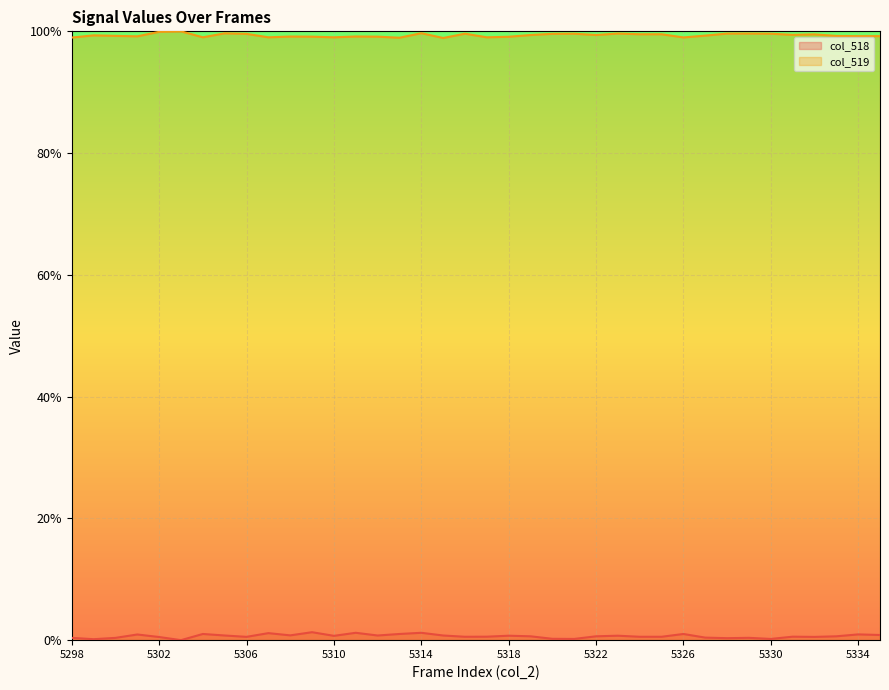

List the labels in order of col_518 value, smallest first.

5303, 5299, 5321, 5330, 5320, 5328, 5298, 5300, 5329, 5327, 5302, 5332, 5306, 5316, 5324, 5325, 5317, 5331, 5319, 5322, 5333, 5310, 5318, 5323, 5305, 5312, 5315, 5308, 5335, 5301, 5334, 5304, 5313, 5326, 5307, 5311, 5314, 5309